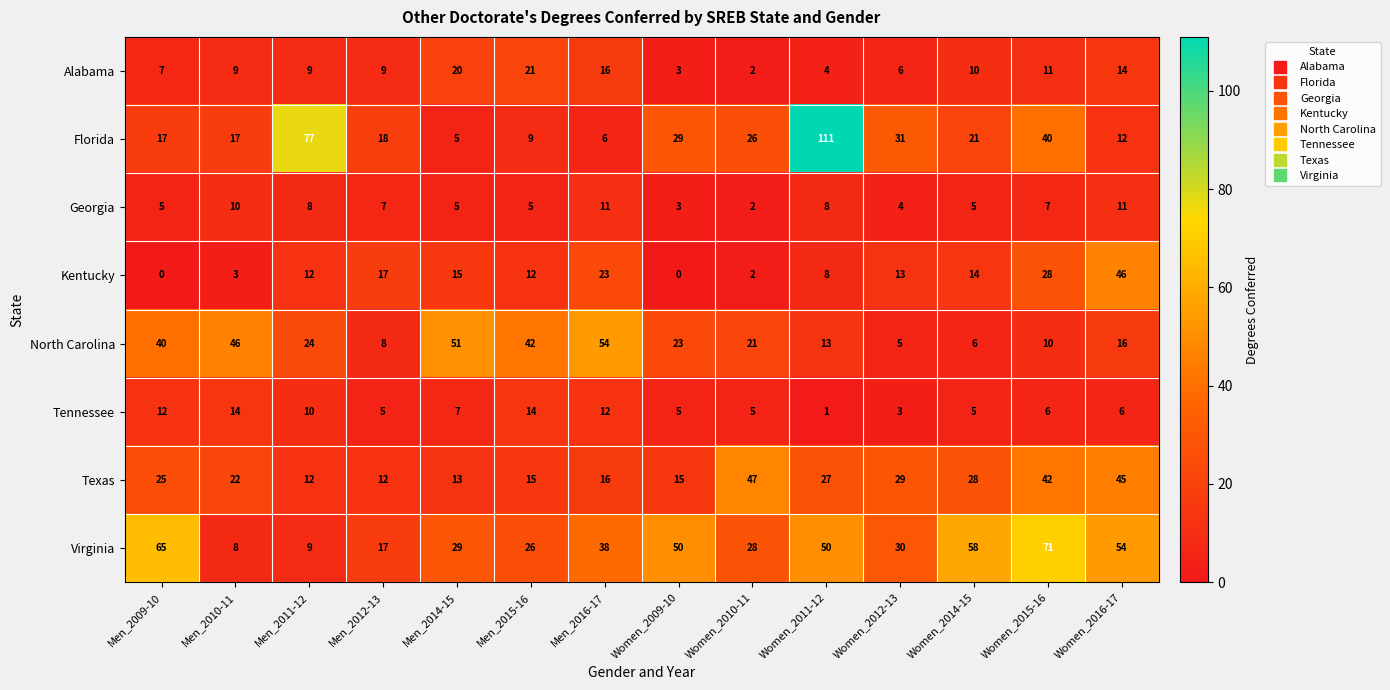

Which series has the largest total across all categories?

Virginia